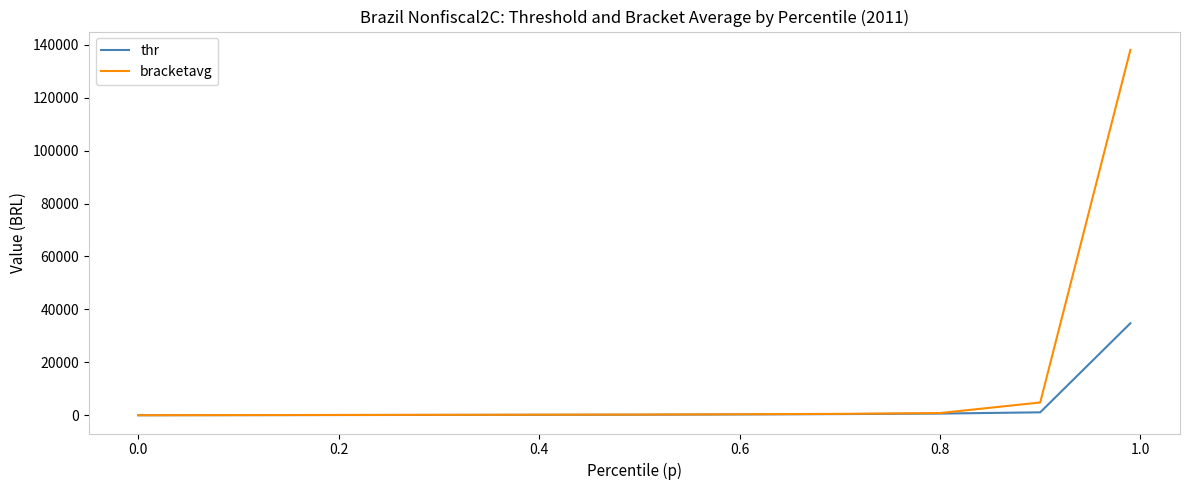

What is the difference between the maximum and second lowest values in the thr series?

34570.0